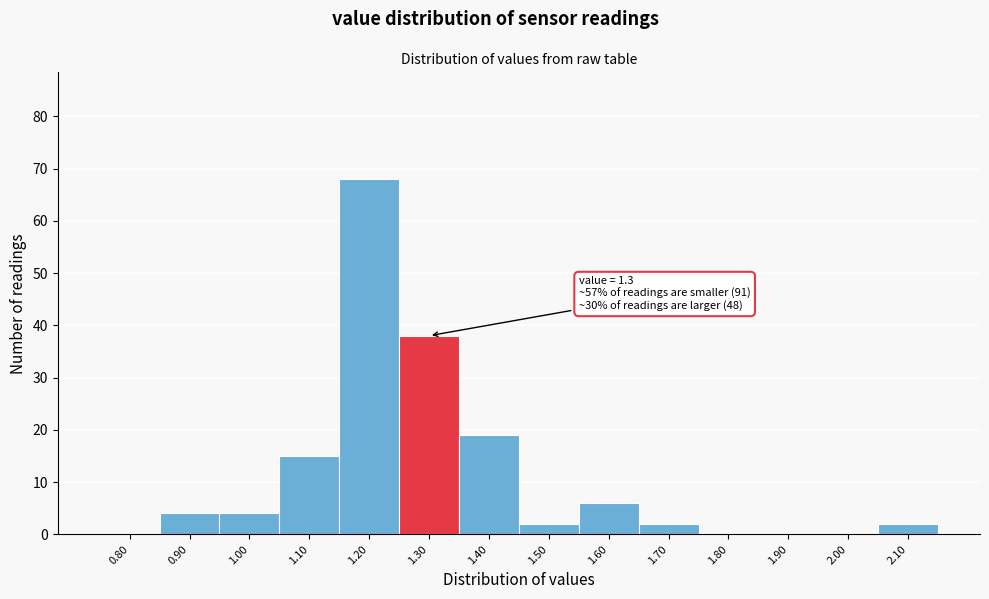

Reading right to left, extract all data points from this chart.

2.10=2	2.00=0	1.90=0	1.80=0	1.70=2	1.60=6	1.50=2	1.40=19	1.30=38	1.20=68	1.10=15	1.00=4	0.90=4	0.80=0